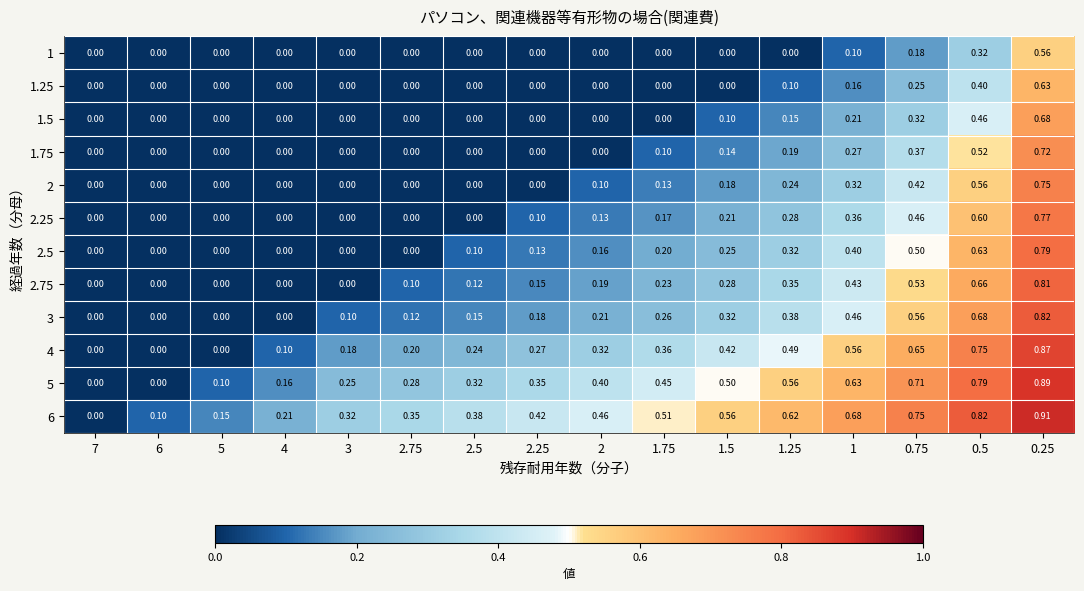

Is the value of 3 at 1.75 greater than the value of 2 at 0.5?

No